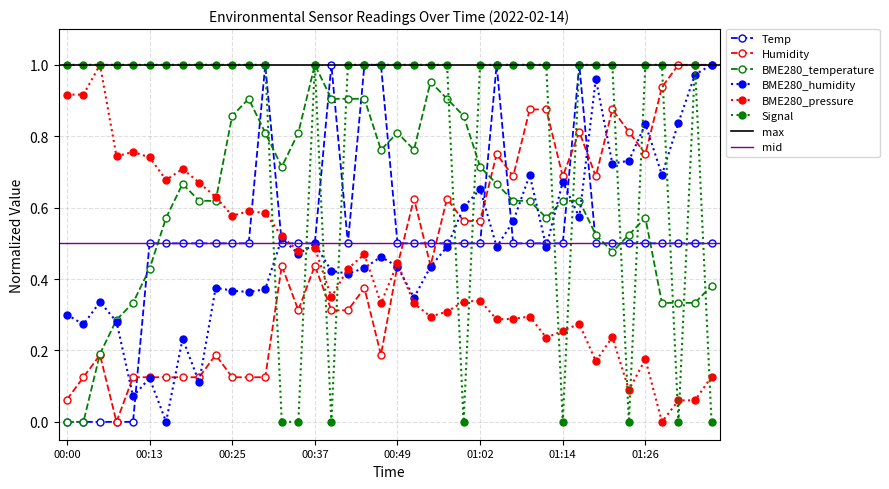

What is the average value of the Temp series?

0.5